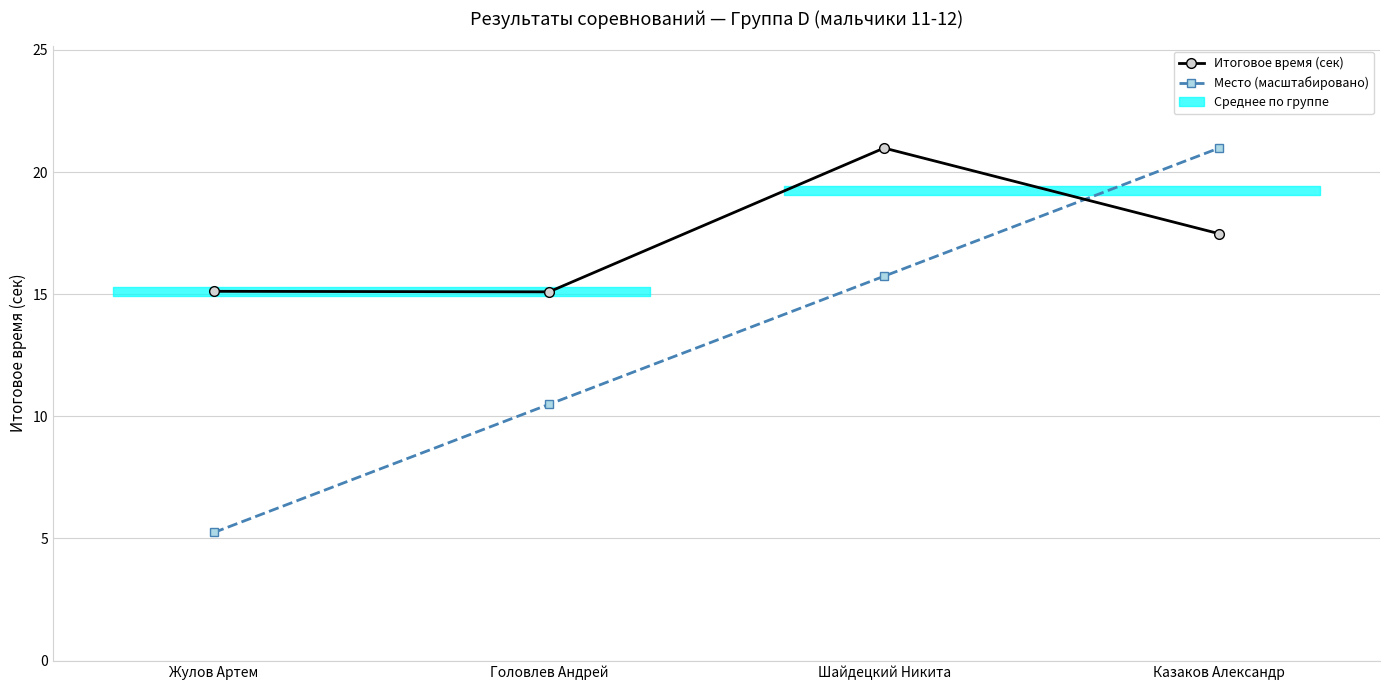

How many values in the Итоговое время (сек) series are below 17?

2